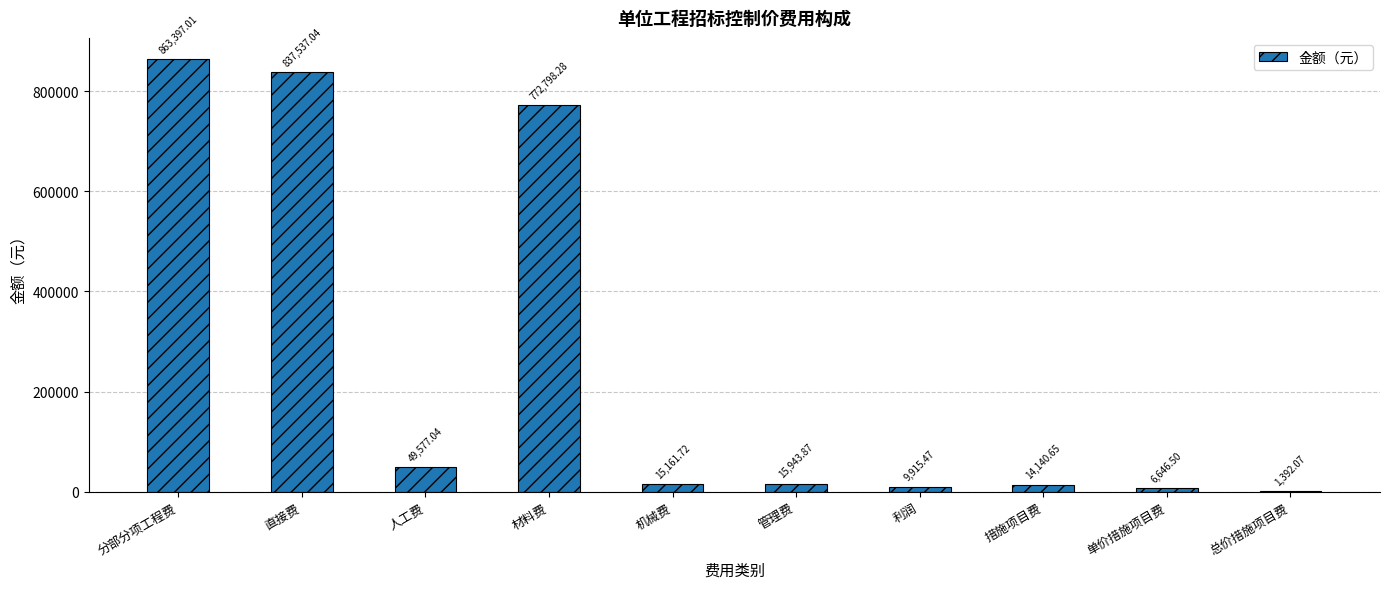

What is the sum of the values at 利润 and 材料费?

782713.8